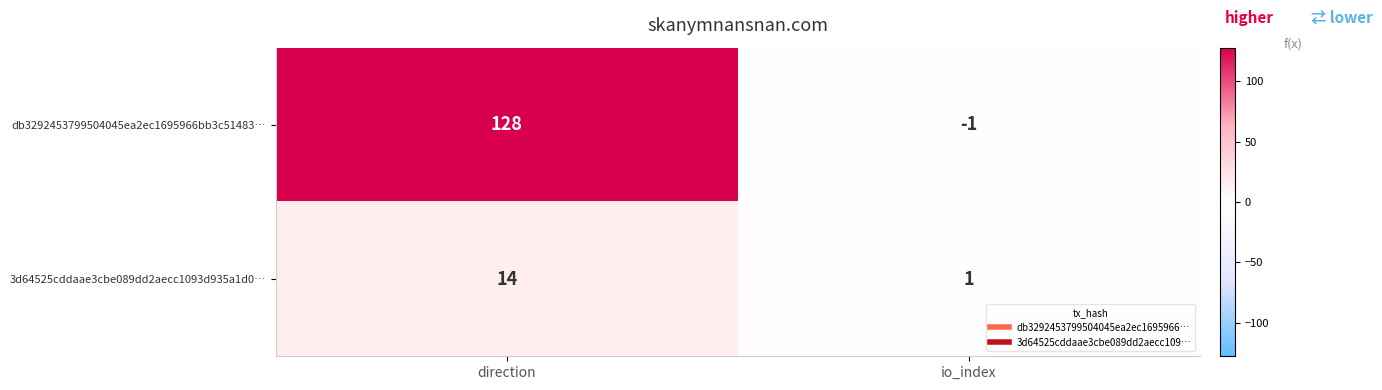

What is the average value of the 3d64525cddaae3cbe089dd2aecc1093d935a1d0… series?

8